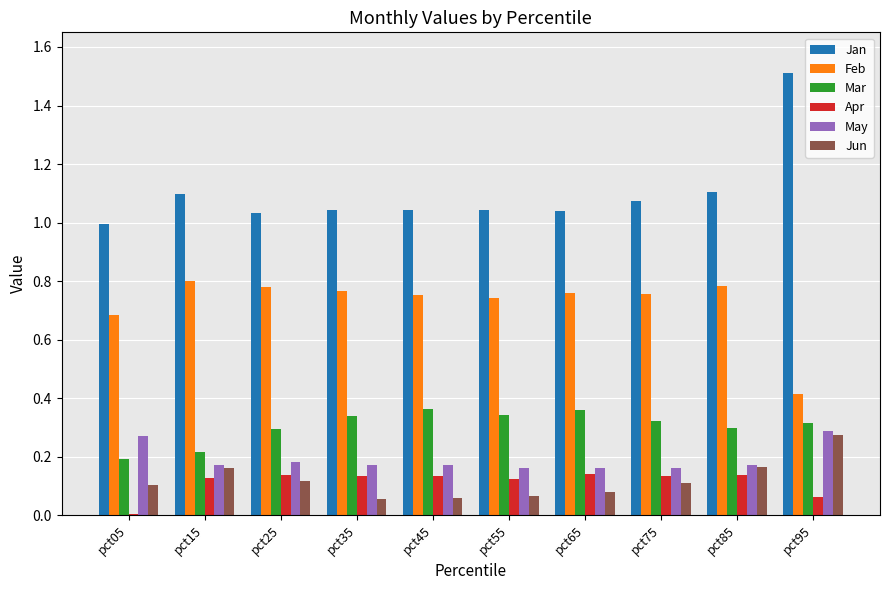

At which category is the sum across all series the highest?

pct95